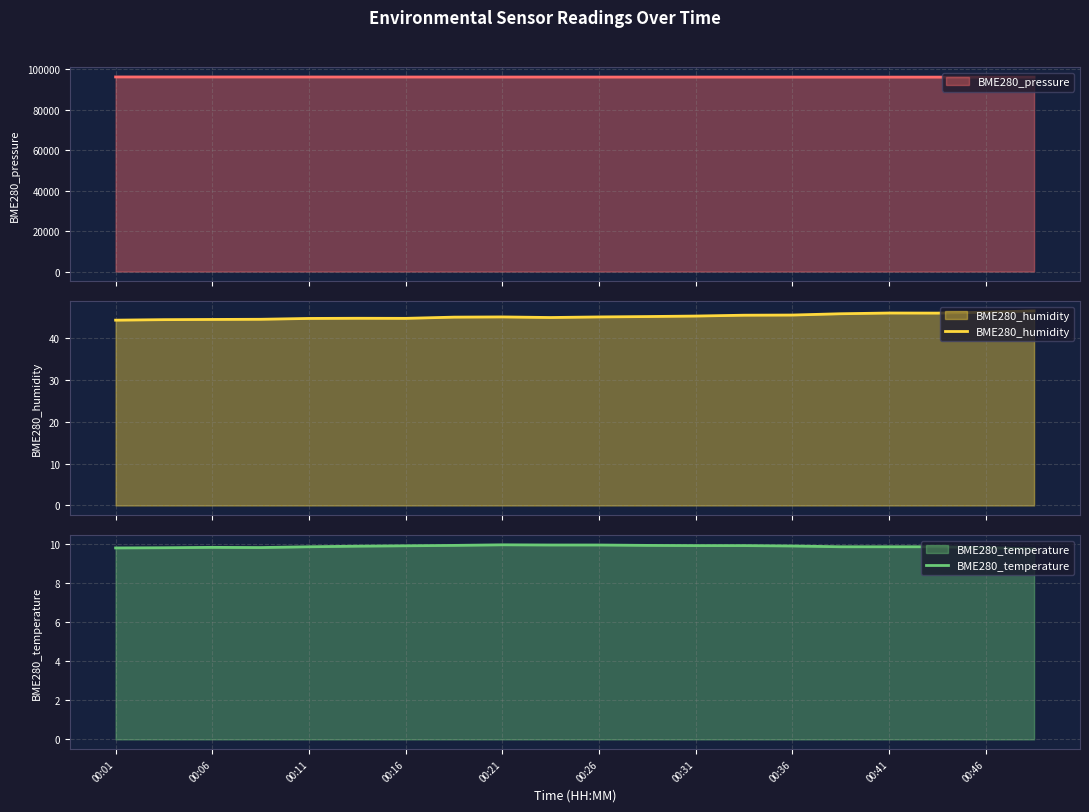

What is the lowest value of the BME280_temperature series?

9.8